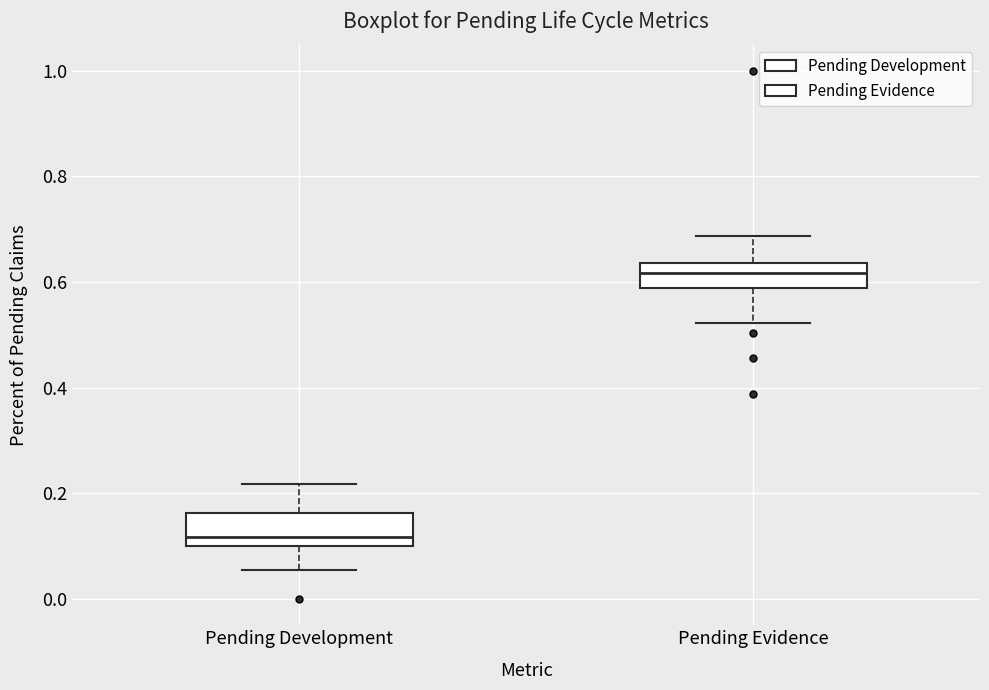

Reading left to right, read every box against the y-axis: the position of its median line, the range the box covers, and the ends of its whiskers. The values are not printed on the chart, so give them approximately, as read against the axis.

Pending Development: median 0.12, box 0.10 to 0.16, whiskers 0.06 to 0.22
Pending Evidence: median 0.62, box 0.58 to 0.64, whiskers 0.52 to 0.68